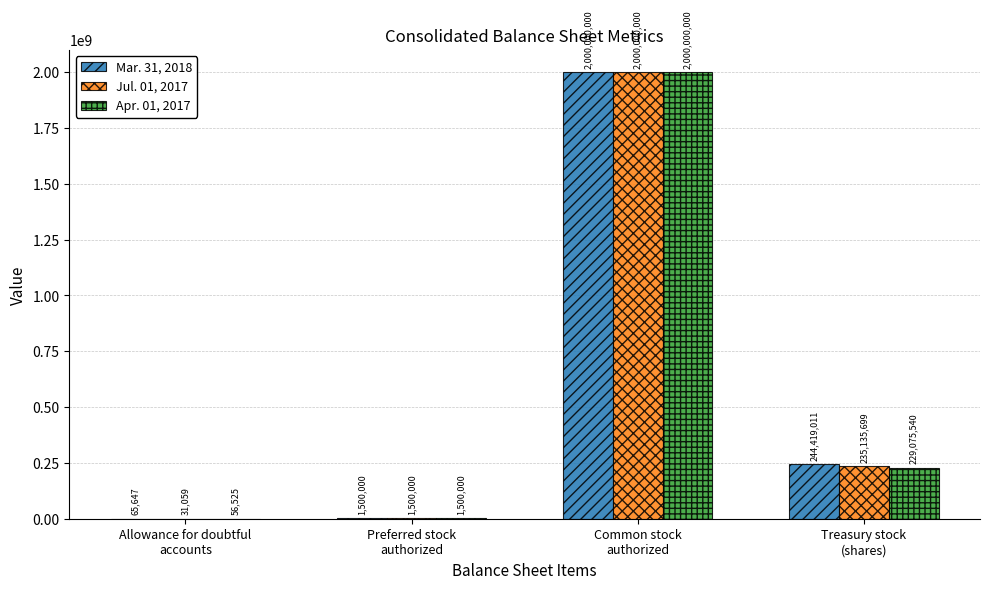

What is the sum of the Mar. 31, 2018 values at Treasury stock
(shares) and Preferred stock
authorized?

245919011